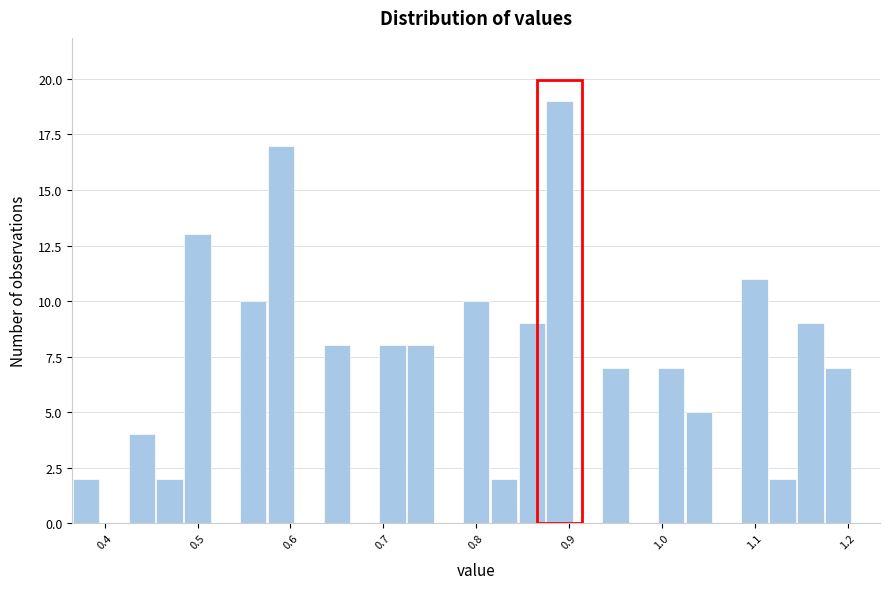

Read against the x-axis, roughly where is the centre of the tallest bar?

0.89